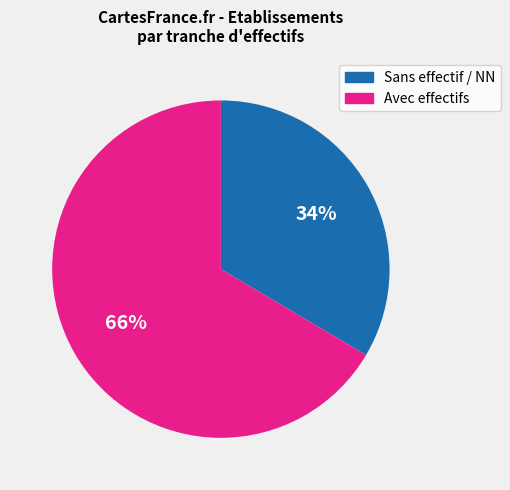

To the nearest percent, what is the average slice percentage?

50%